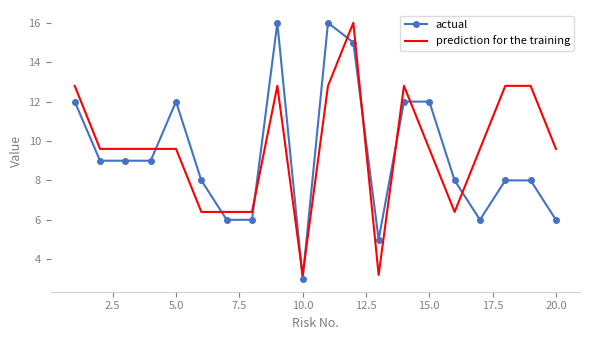

Which series ends up on top after the final intersection of actual and prediction for the training?

prediction for the training